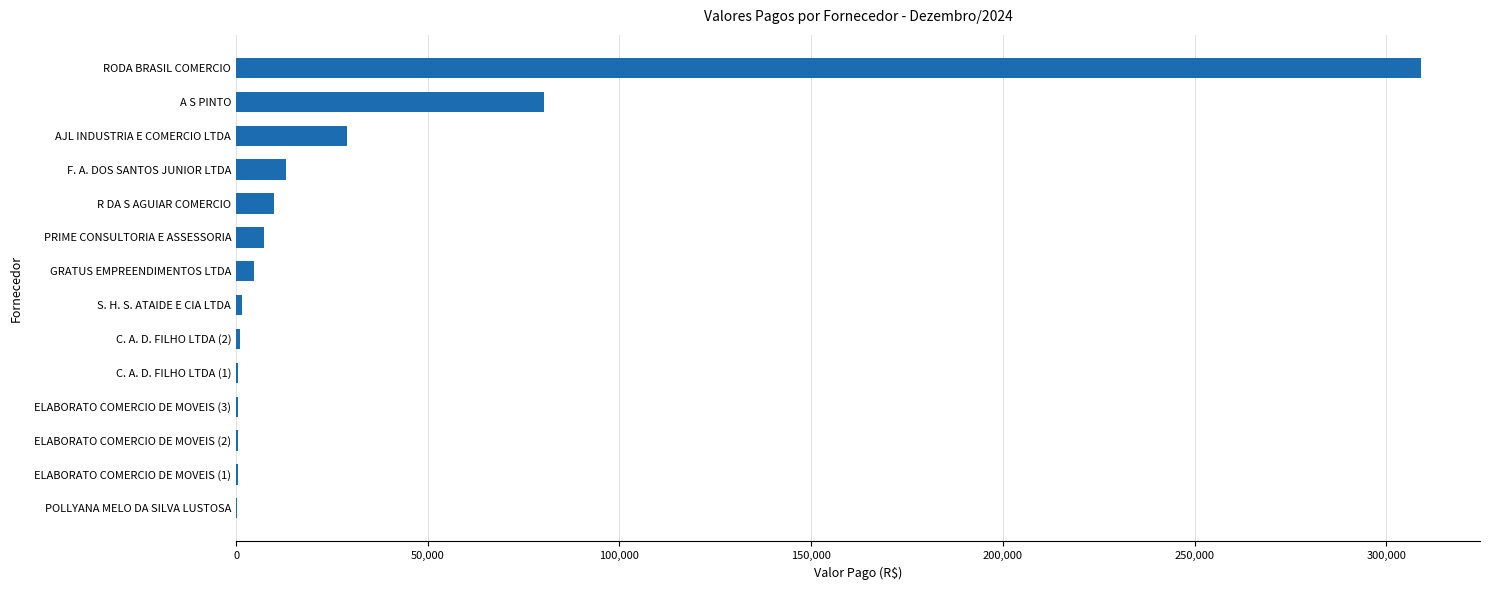

At which label is the value closest to 154650?

A S PINTO